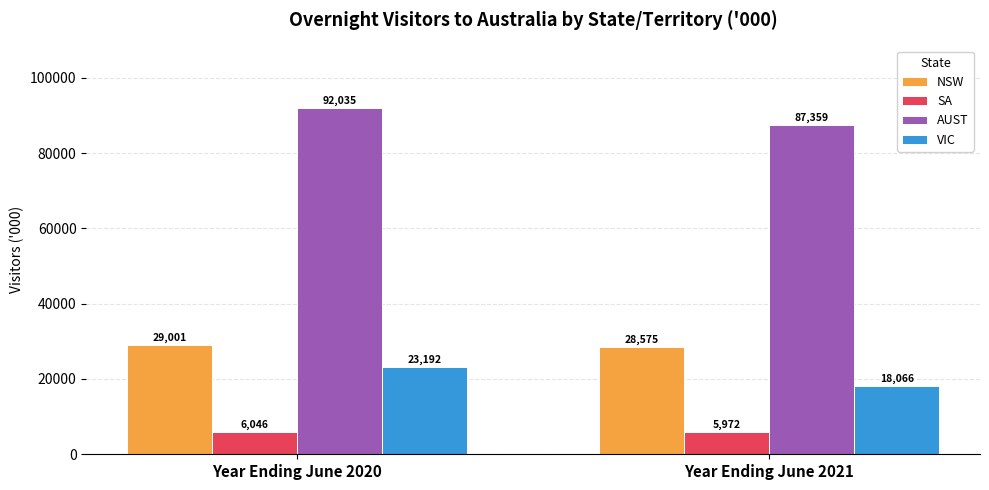

Which label corresponds to the smallest value in the chart?

Year Ending June 2021